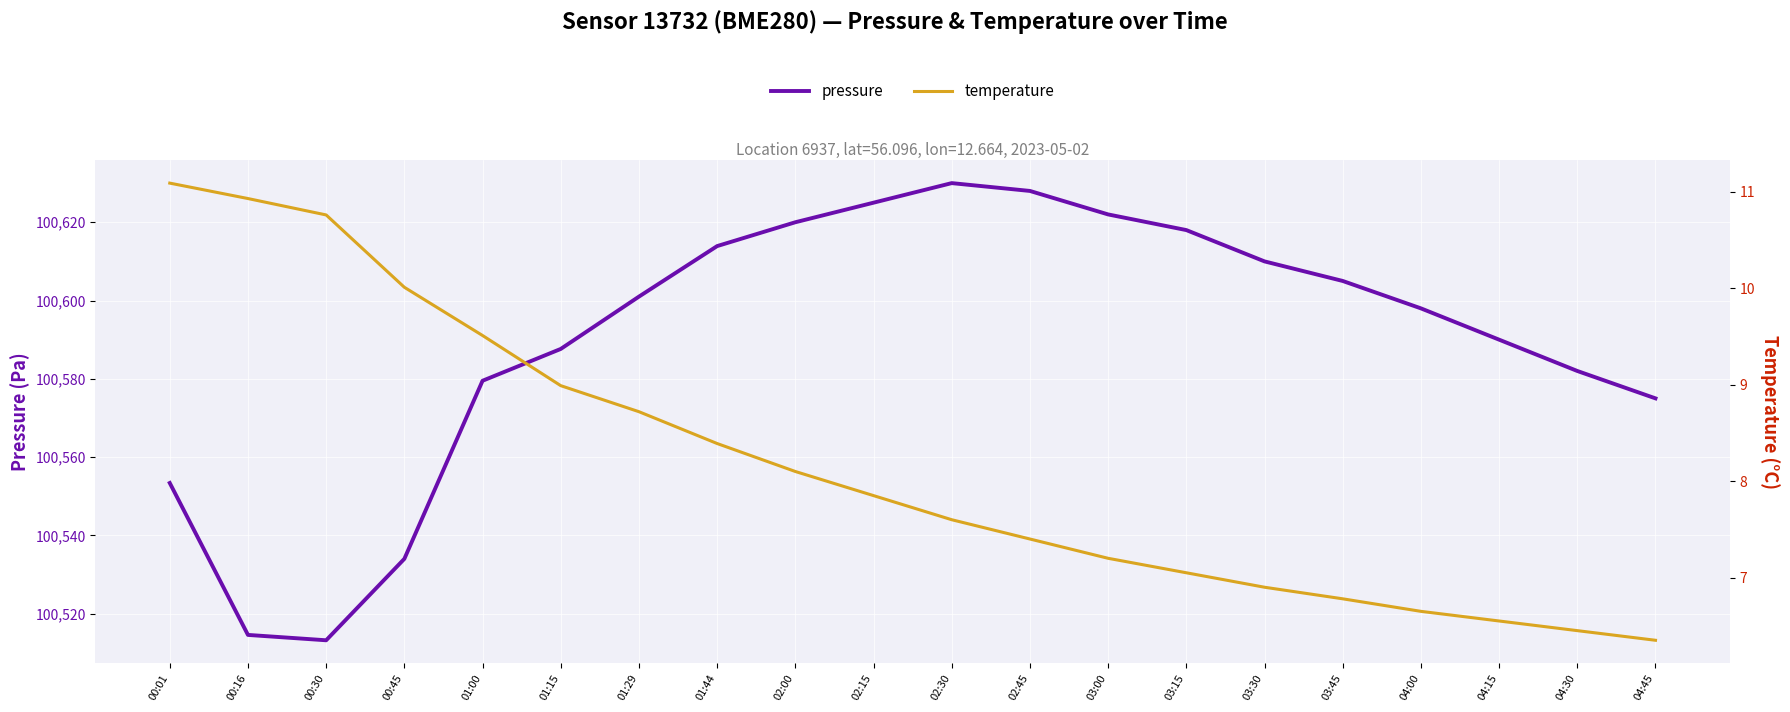

True or false: pressure and temperature intersect in this chart.

False